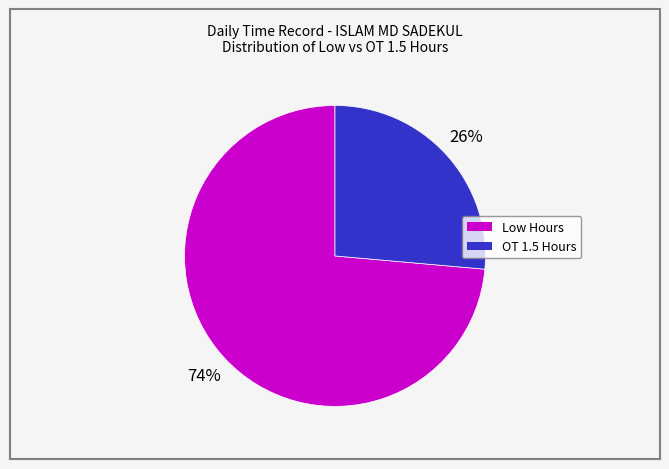

Which category has the smallest portion of the pie?

OT 1.5 Hours